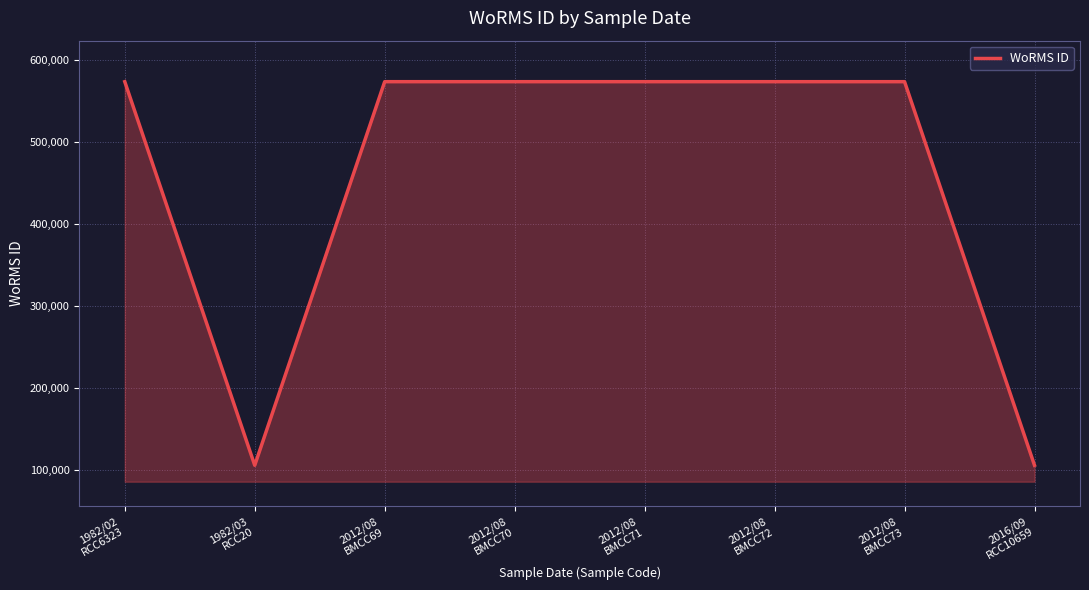

What is the minimum value shown in the chart?

106289